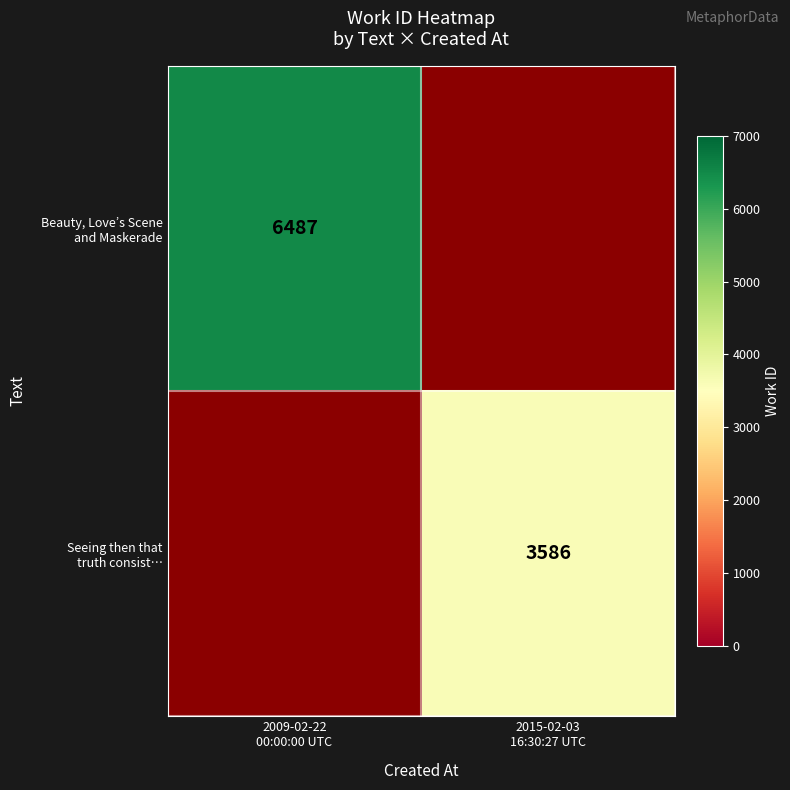

Which series has the widest spread of values?

Beauty, Love’s Scene and Maskerade